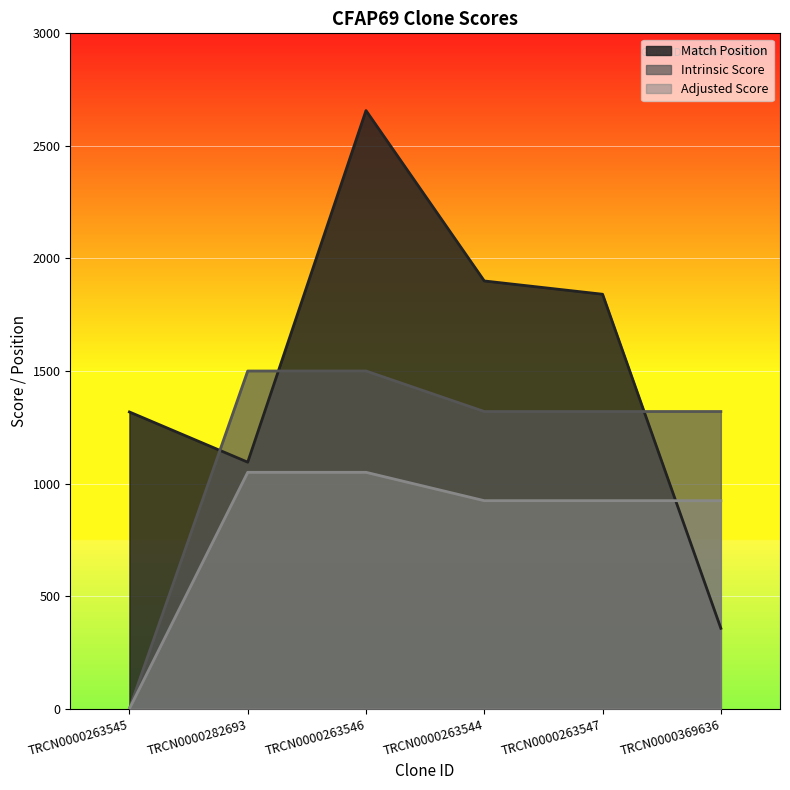

What position from the left is TRCN0000263546?

3